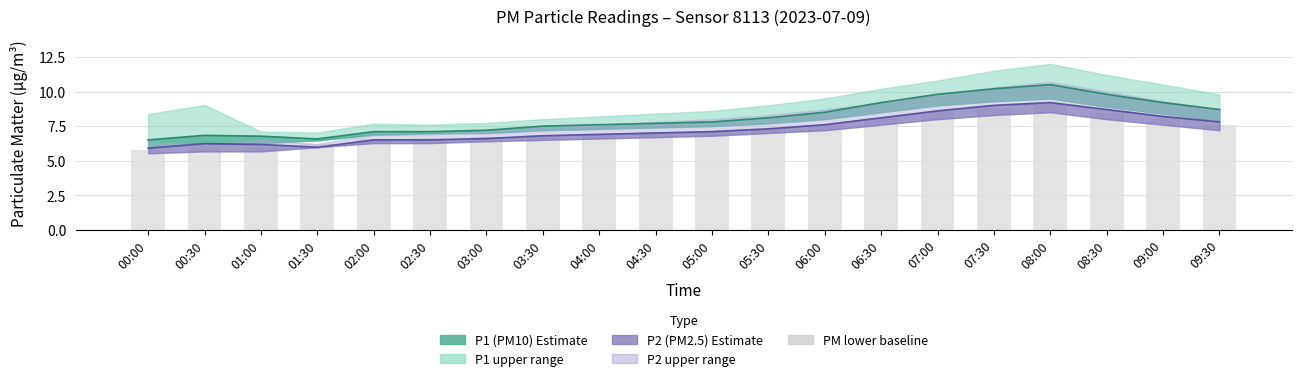

What is the value of the 16th bar from the left?

8.8